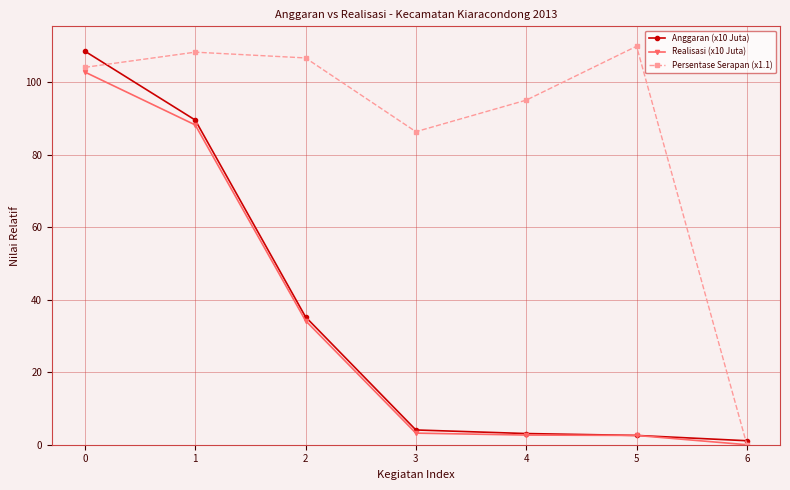

What is the average value of the Realisasi (x10 Juta) series?

33.4